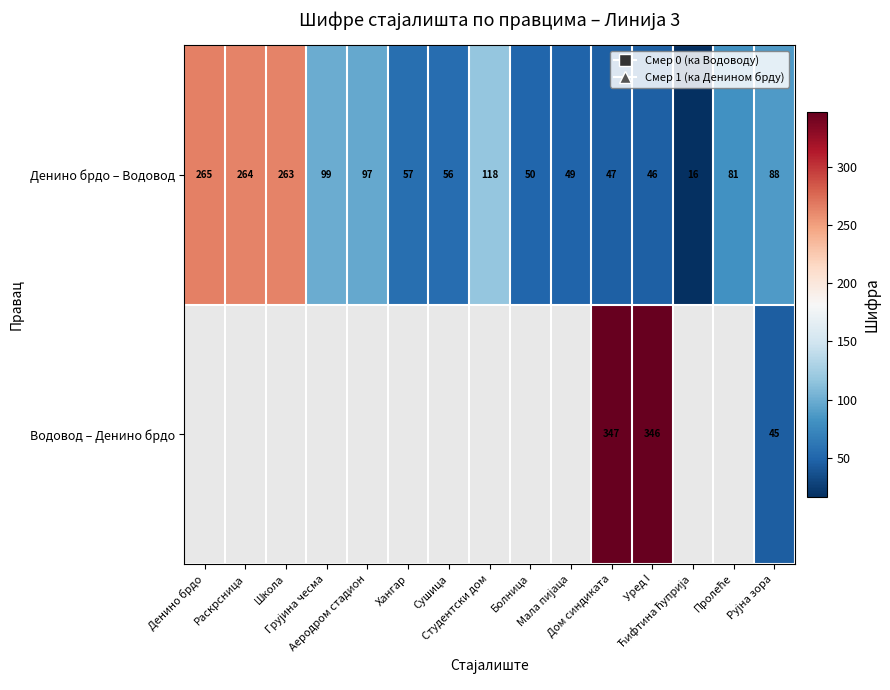

What is the maximum value shown in the chart?

347.0